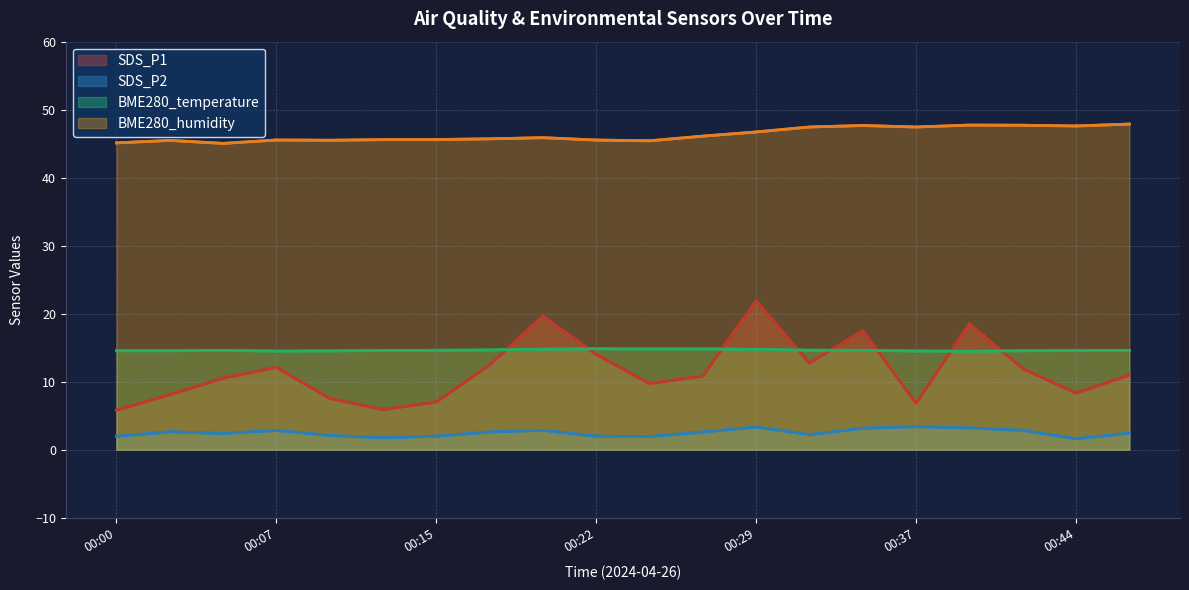

How many data points in SDS_P1 are above 10?

12